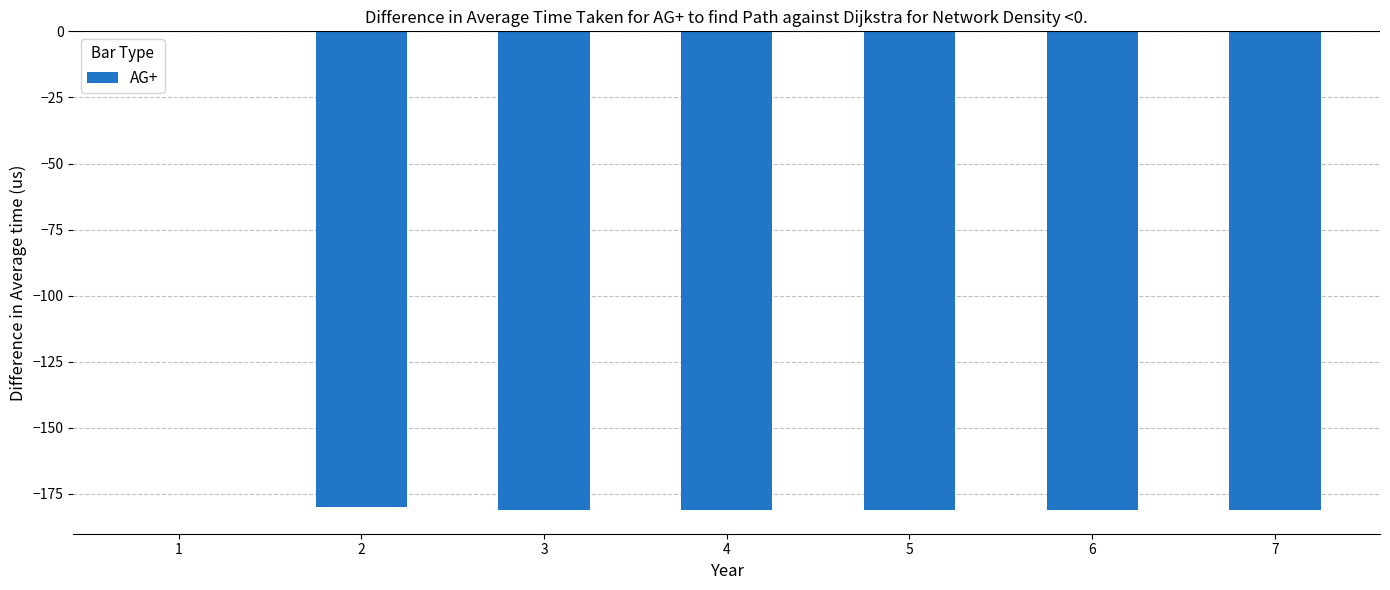

The value at 7 is -181. True or false?

True